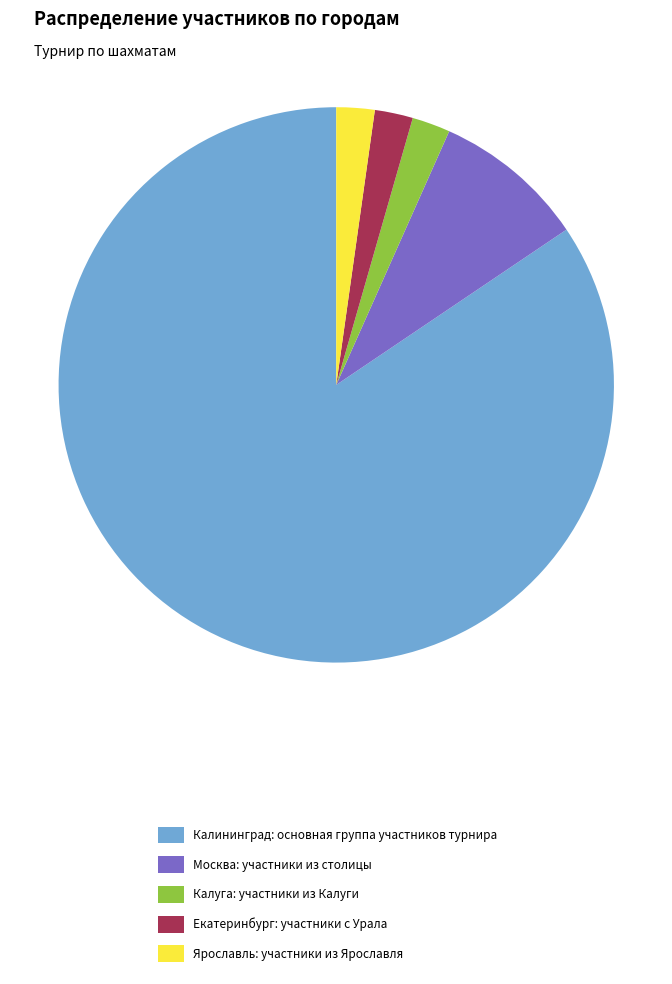

Approximately how many times larger is the value at Калининград compared to Калуга?

38.0